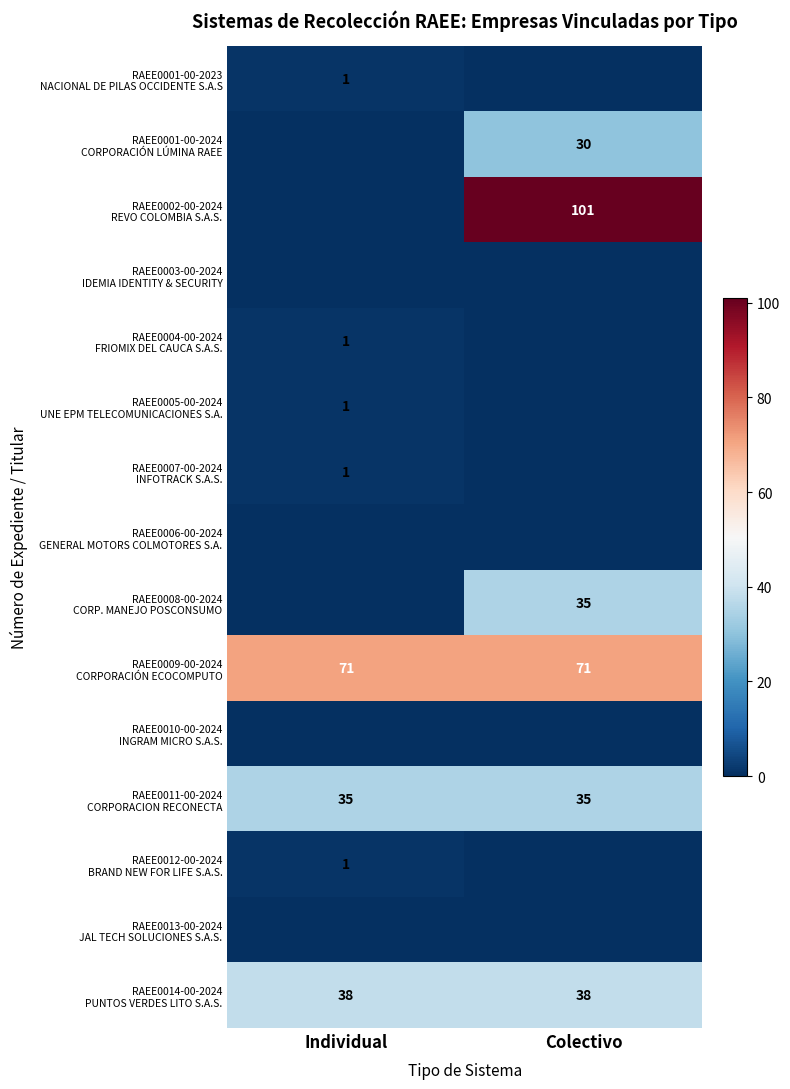

What is the maximum value shown in the chart?

101